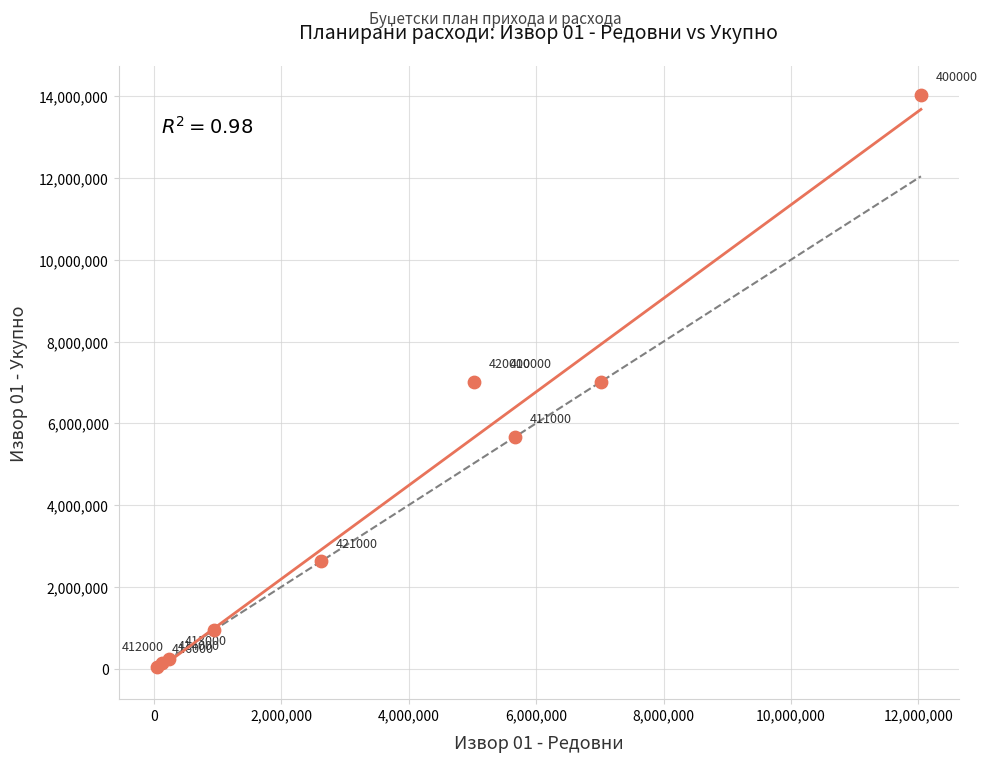

What Y value in the scatter plot is closest to 7043167?

7021608